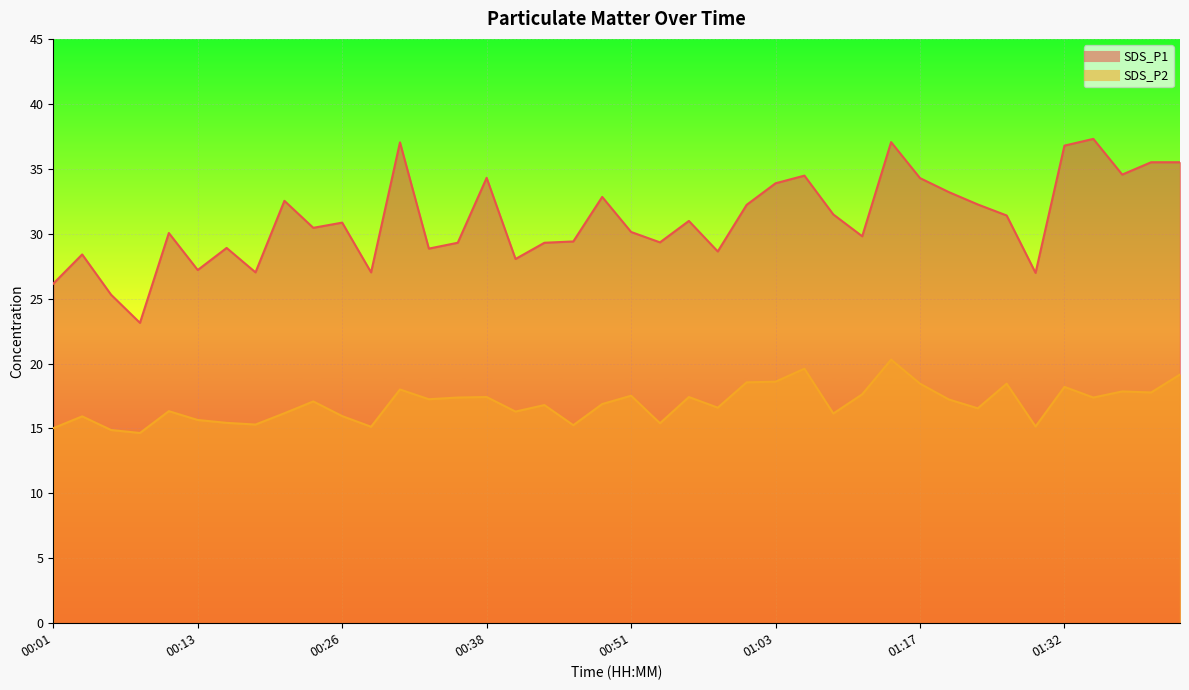

What is the difference between the SDS_P2 values at 01:09 and 00:08?

1.5